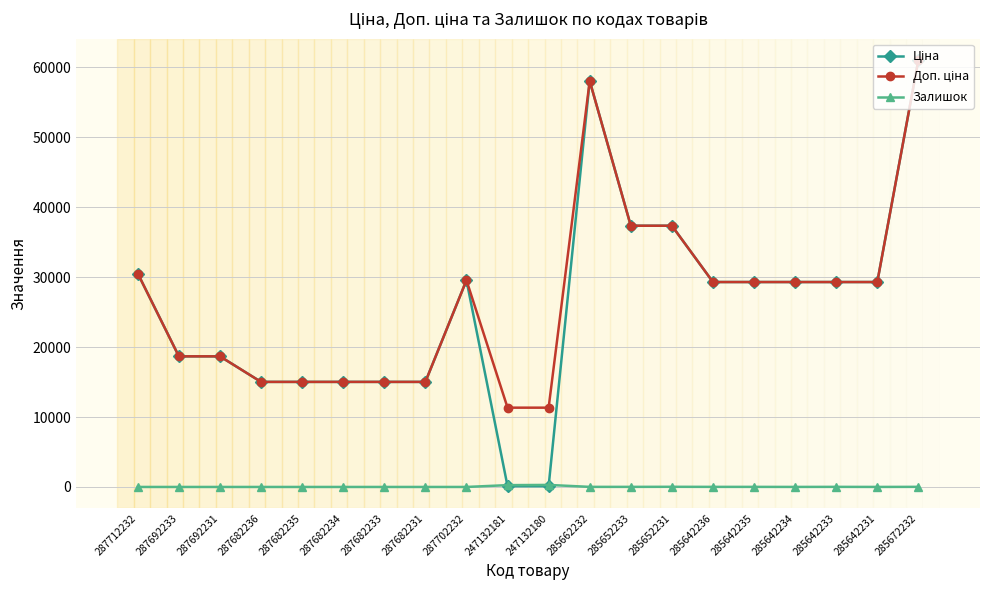

Count the number of categories in the chart.

20